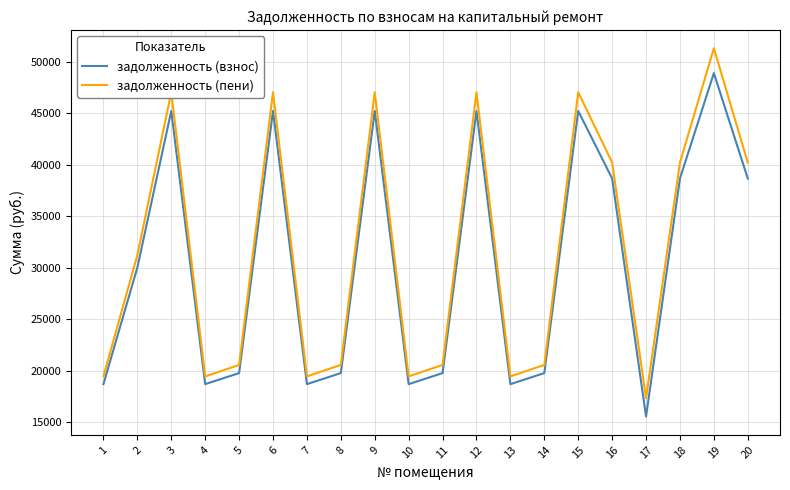

What is the average value of the задолженность (пени) series?

31763.7